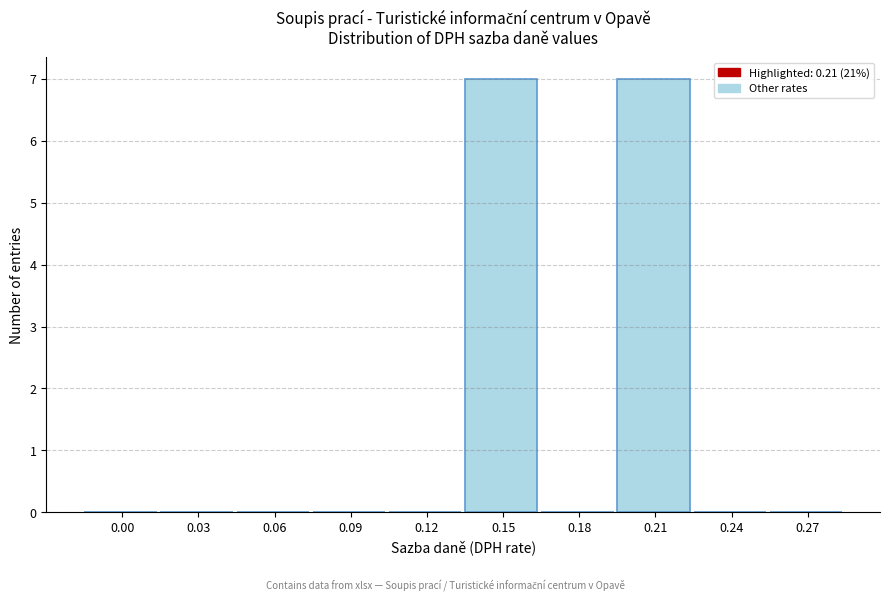

Reading left to right, what are all the values shown in this chart?

0.00=0	0.03=0	0.06=0	0.09=0	0.12=0	0.15=7	0.18=0	0.21=7	0.24=0	0.27=0